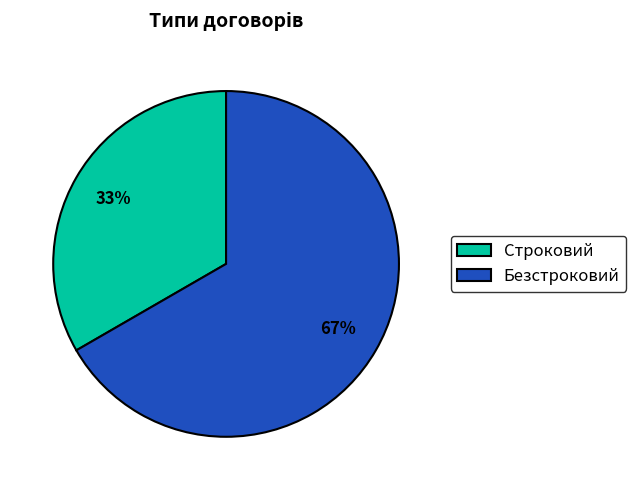

Which category has the biggest portion of the pie?

Безстроковий